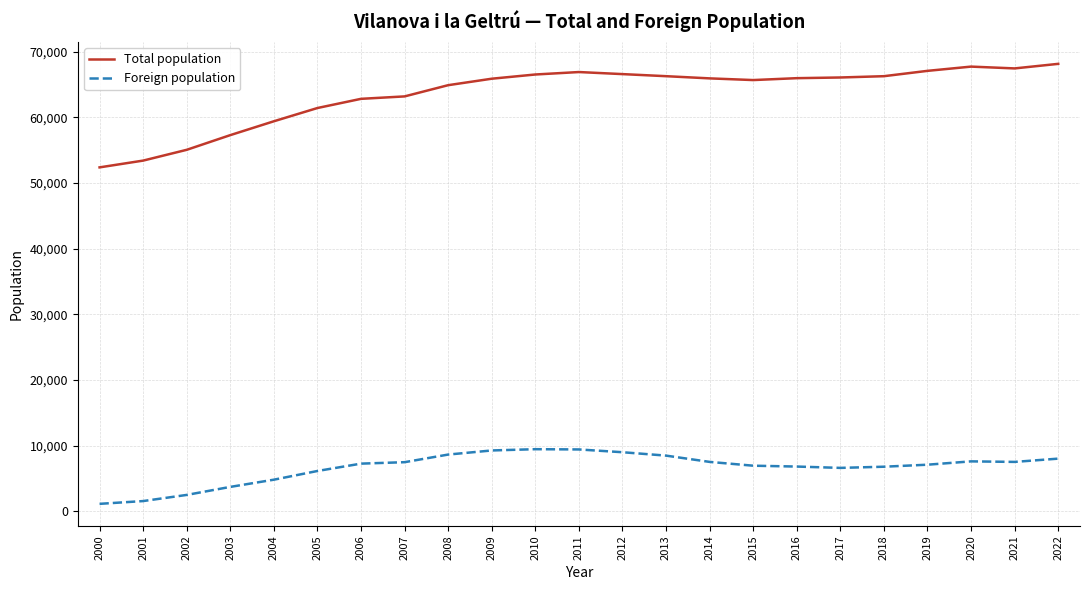

True or false: Foreign population and Total population cross at least once.

False